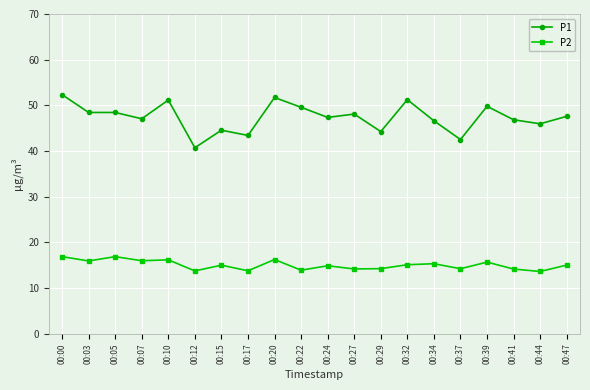

What is the lowest value of the P2 series?

13.7